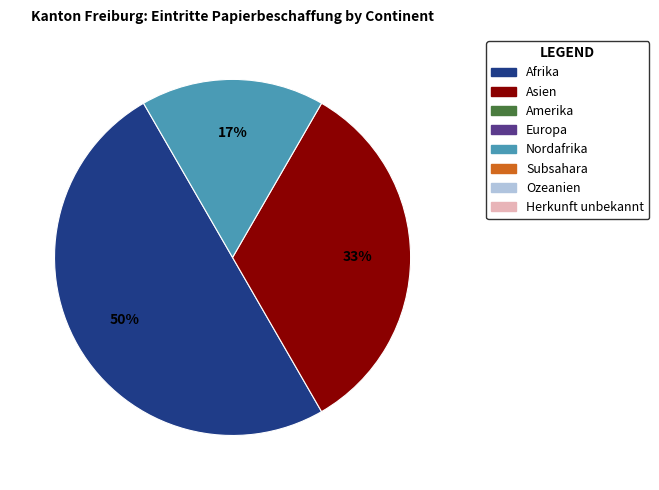

To the nearest percent, what is the average slice percentage?

33%